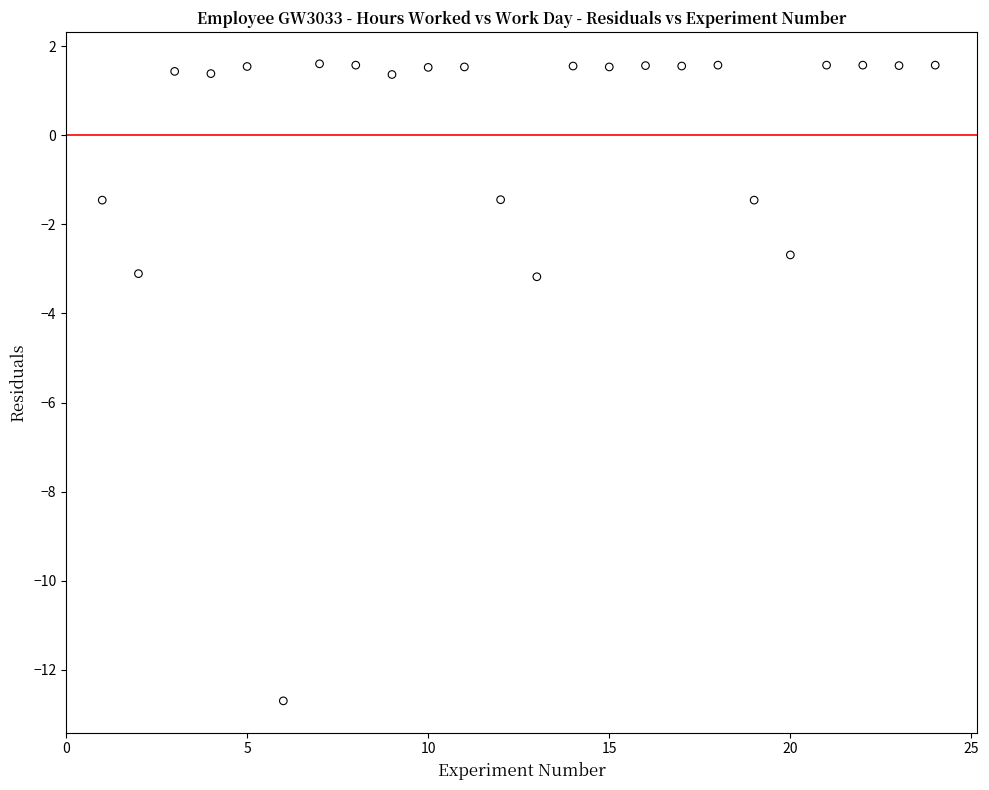

What is the range of X values (max minus min)?

23.0